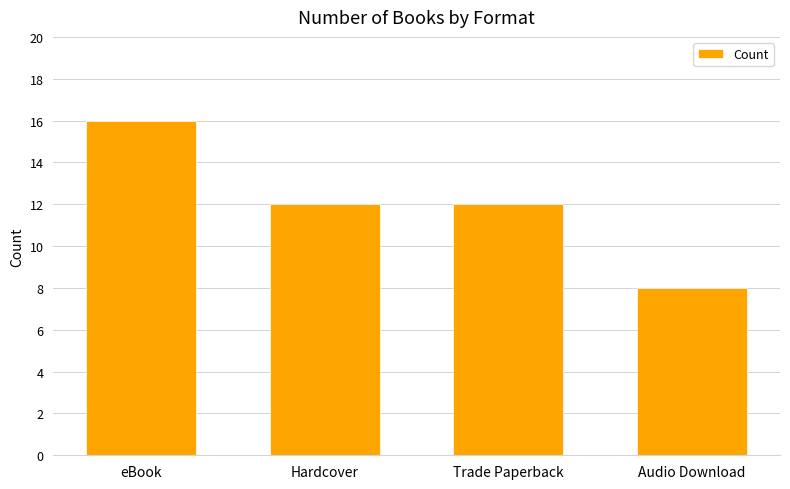

What is the average value?

12